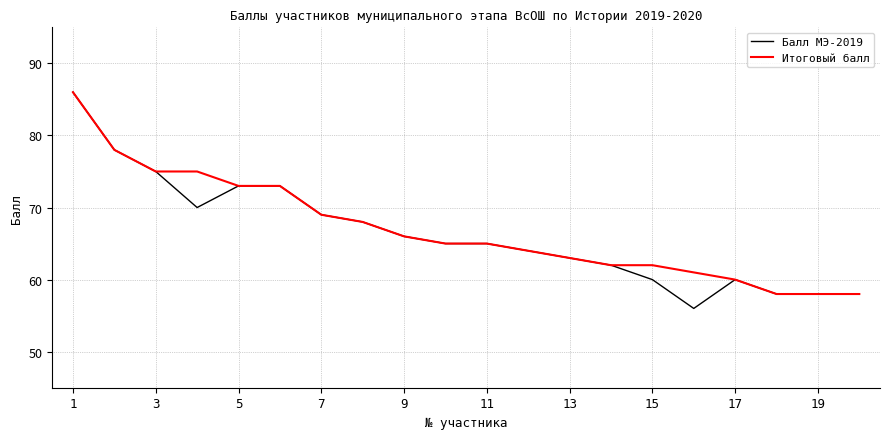

What is the smallest value displayed?

56